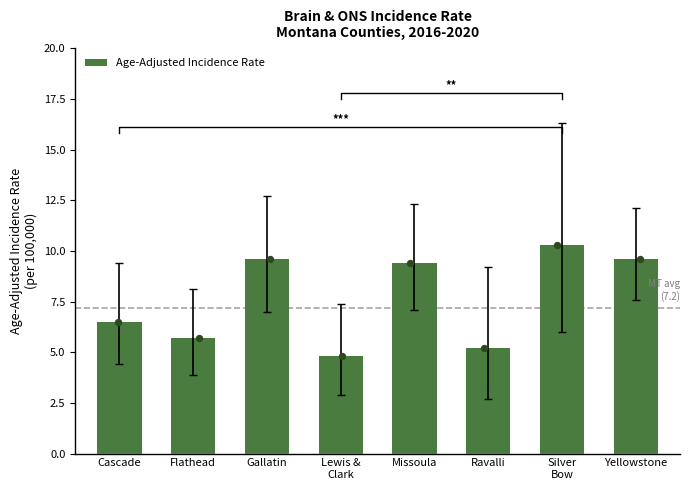

Between Yellowstone and Gallatin, which is larger?

Yellowstone